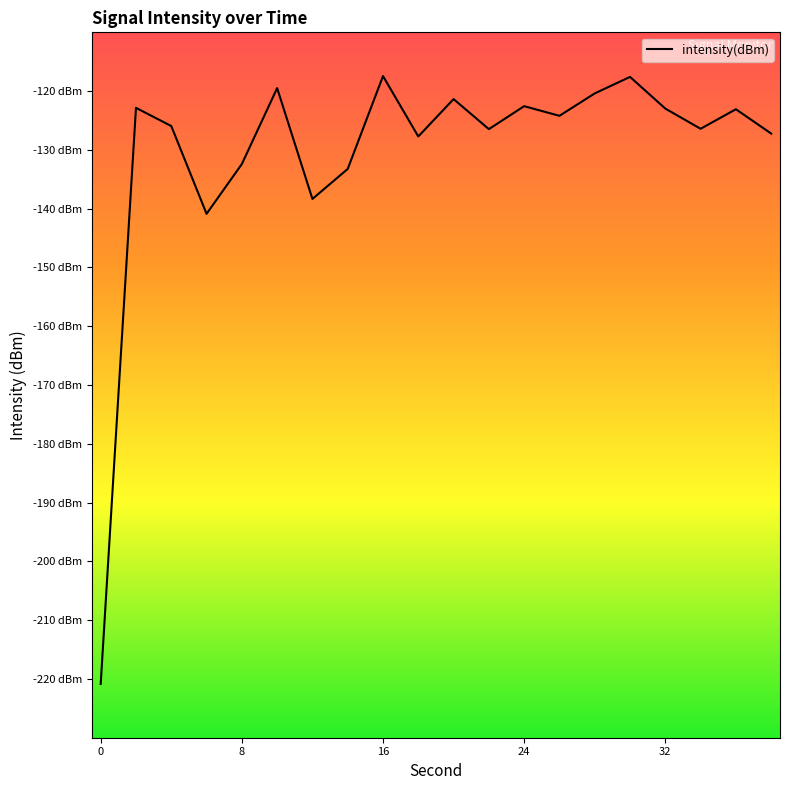

Does the chart have visible grid lines?

No